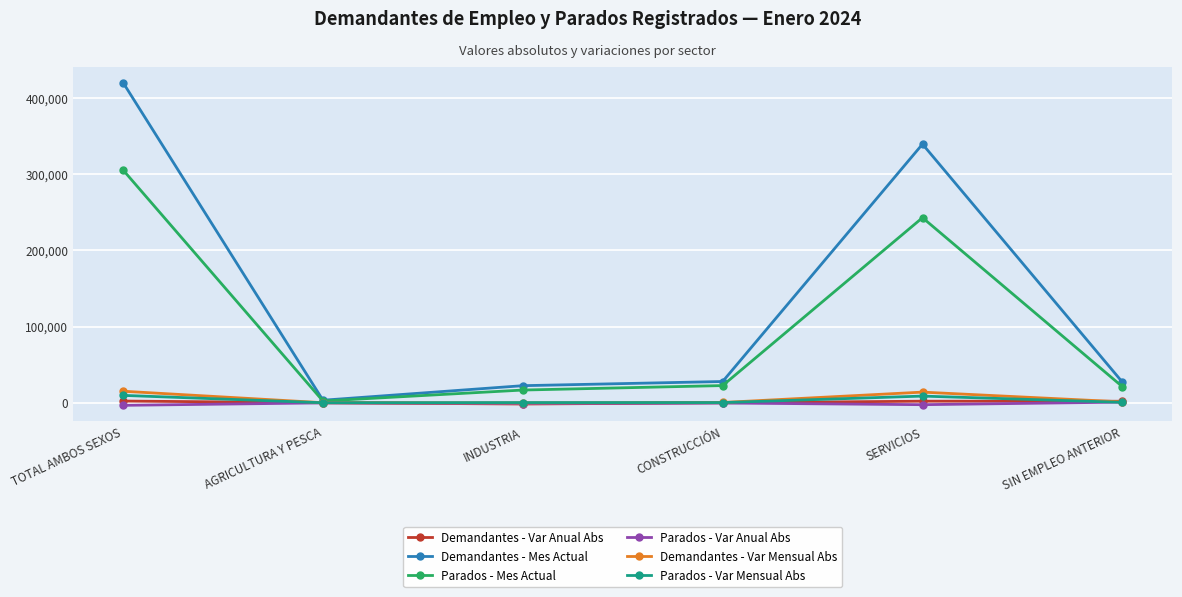

Rank the series at TOTAL AMBOS SEXOS from lowest to highest value.

Parados - Var Anual Abs, Demandantes - Var Anual Abs, Parados - Var Mensual Abs, Demandantes - Var Mensual Abs, Parados - Mes Actual, Demandantes - Mes Actual